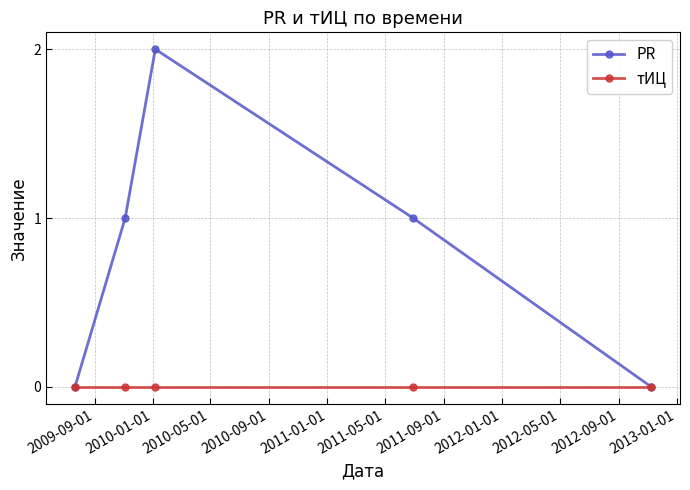

In PR, how many points are higher than both neighbors (excluding endpoints)?

1